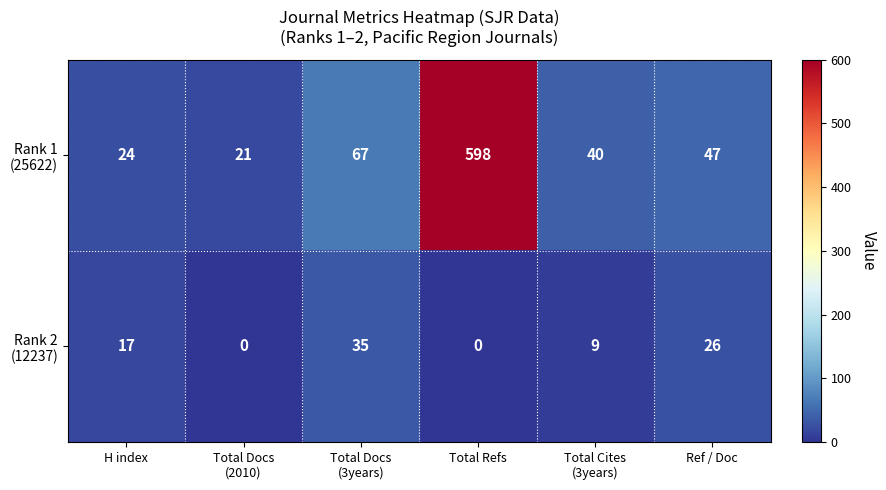

Which label corresponds to the largest value in the chart?

Total Refs